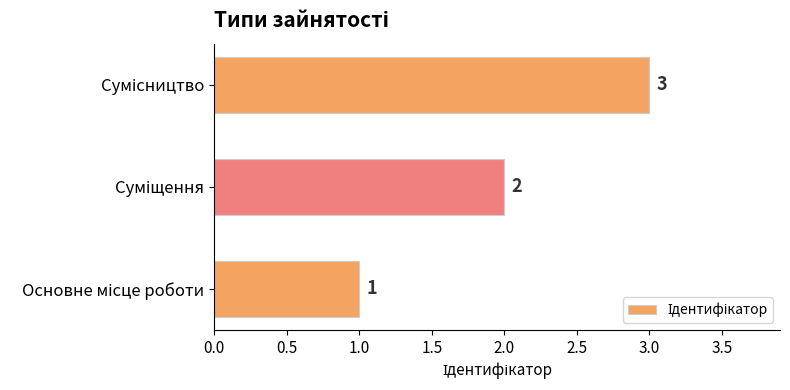

How many values are between 1 and 3?

3